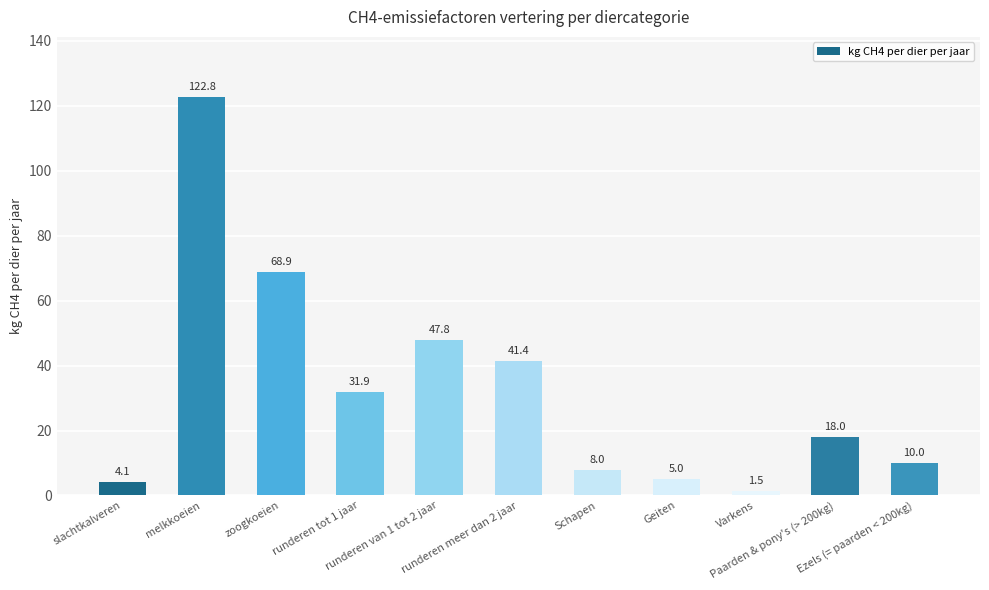

What is the minimum value shown in the chart?

1.5